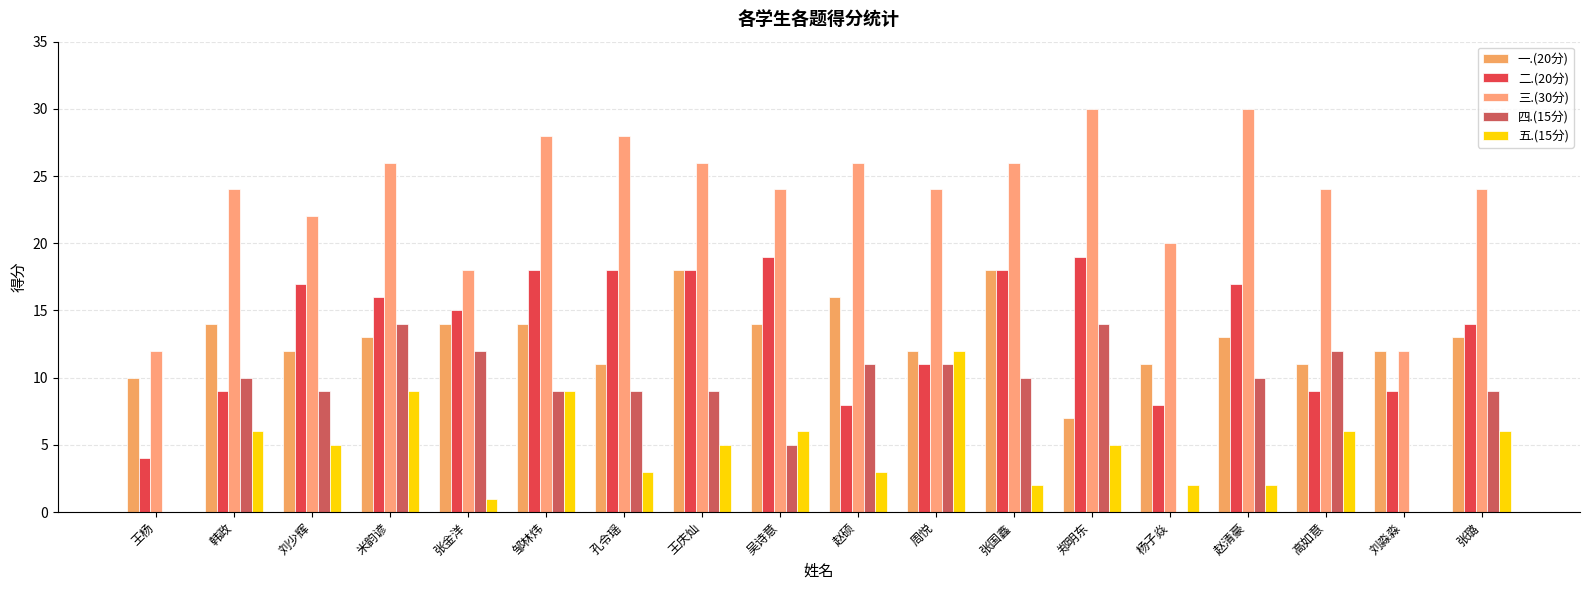

Rank the series by their maximum value, from highest to lowest.

三.(30分), 二.(20分), 一.(20分), 四.(15分), 五.(15分)